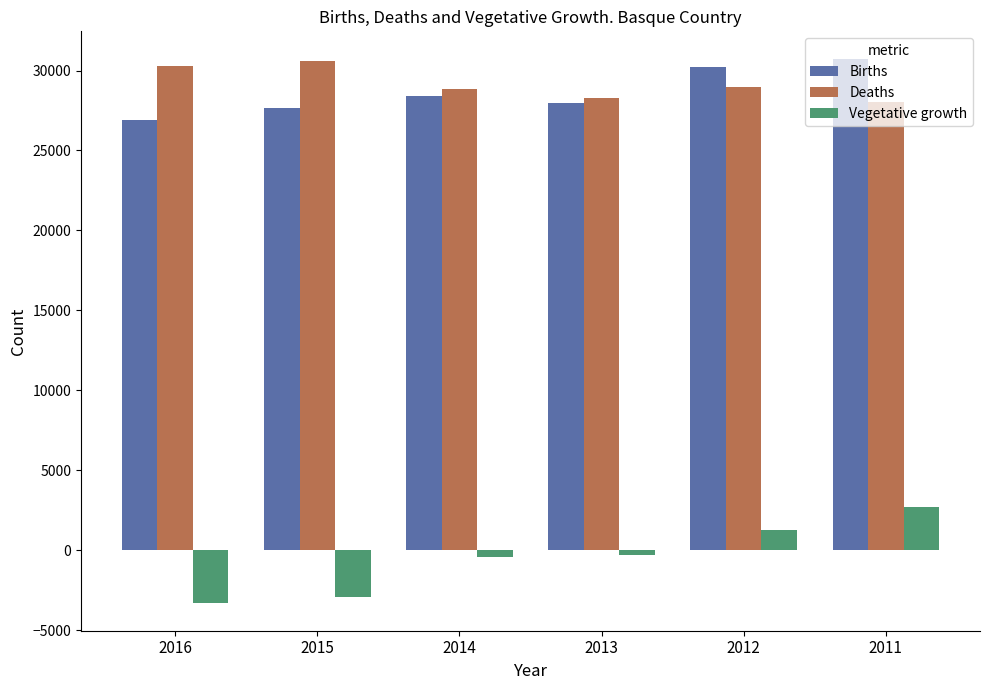

How many data points does each series have?

6